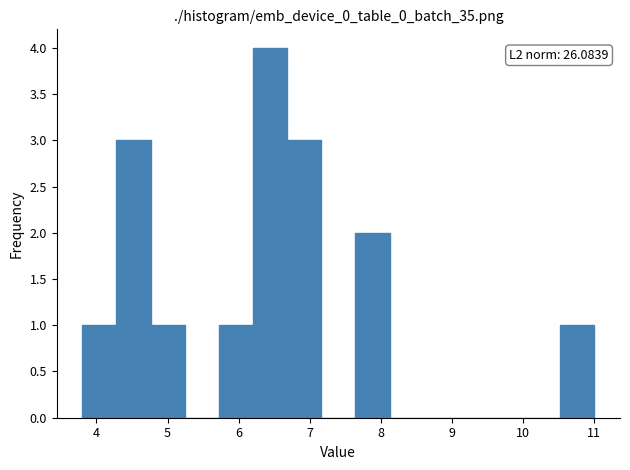

Which range on the x-axis has the tallest bar?

6.20 to 6.68